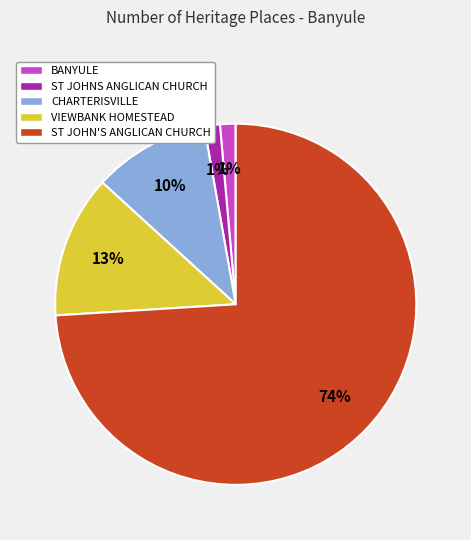

What is the largest slice in the pie chart?

ST JOHN'S ANGLICAN CHURCH